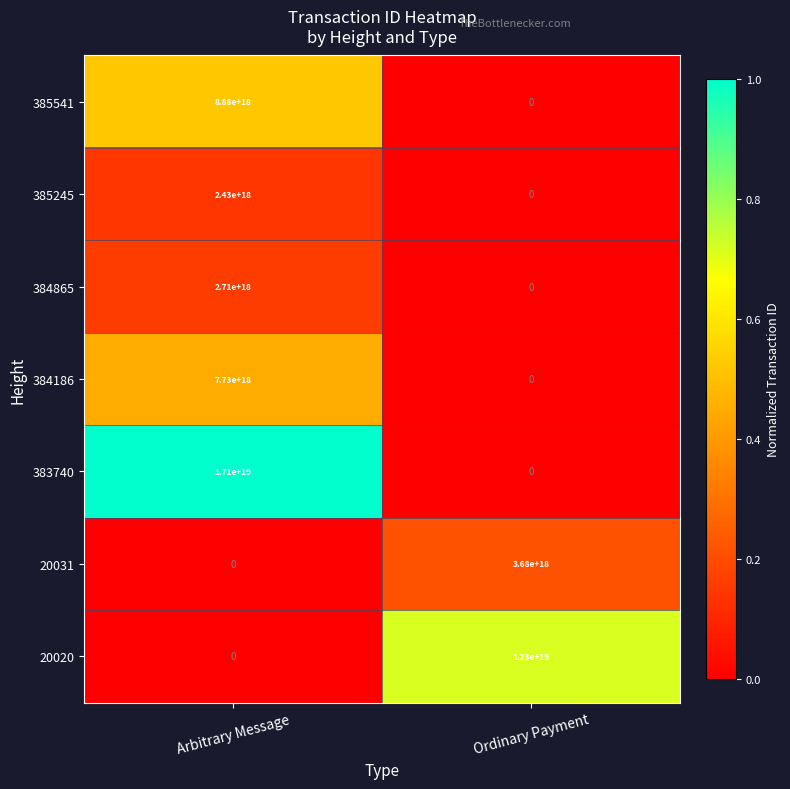

List the series in order of their peak value, lowest first.

385245, 384865, 20031, 384186, 385541, 20020, 383740